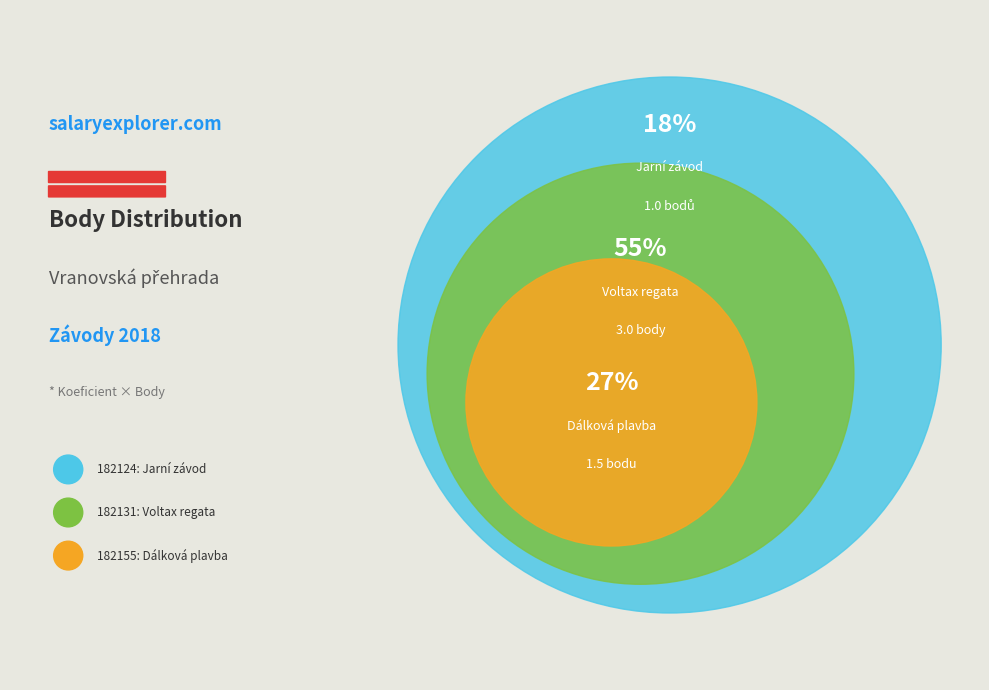

To the nearest percent, what is the difference between the 182155 and 182124 slice percentages?

9%